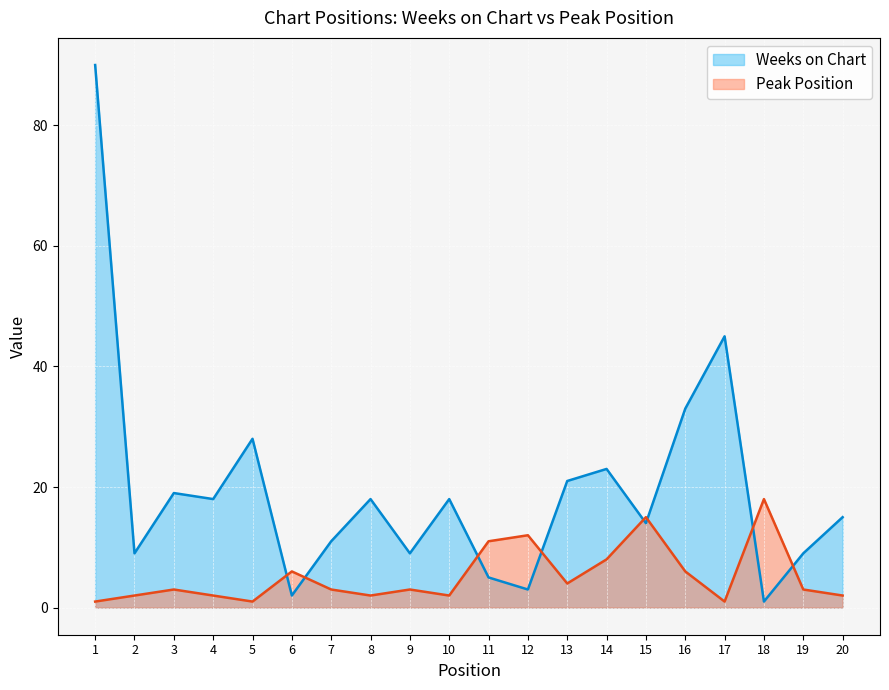

What are all the series names shown in the legend?

Weeks on Chart, Peak Position